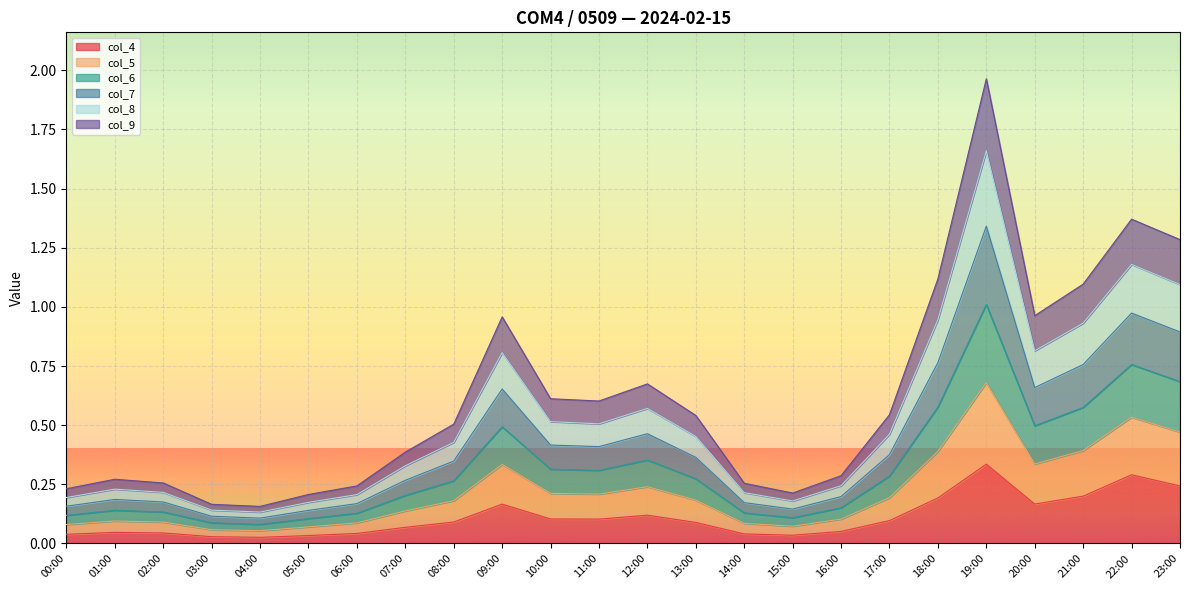

At which label is col_5 closest to 0?

04:00